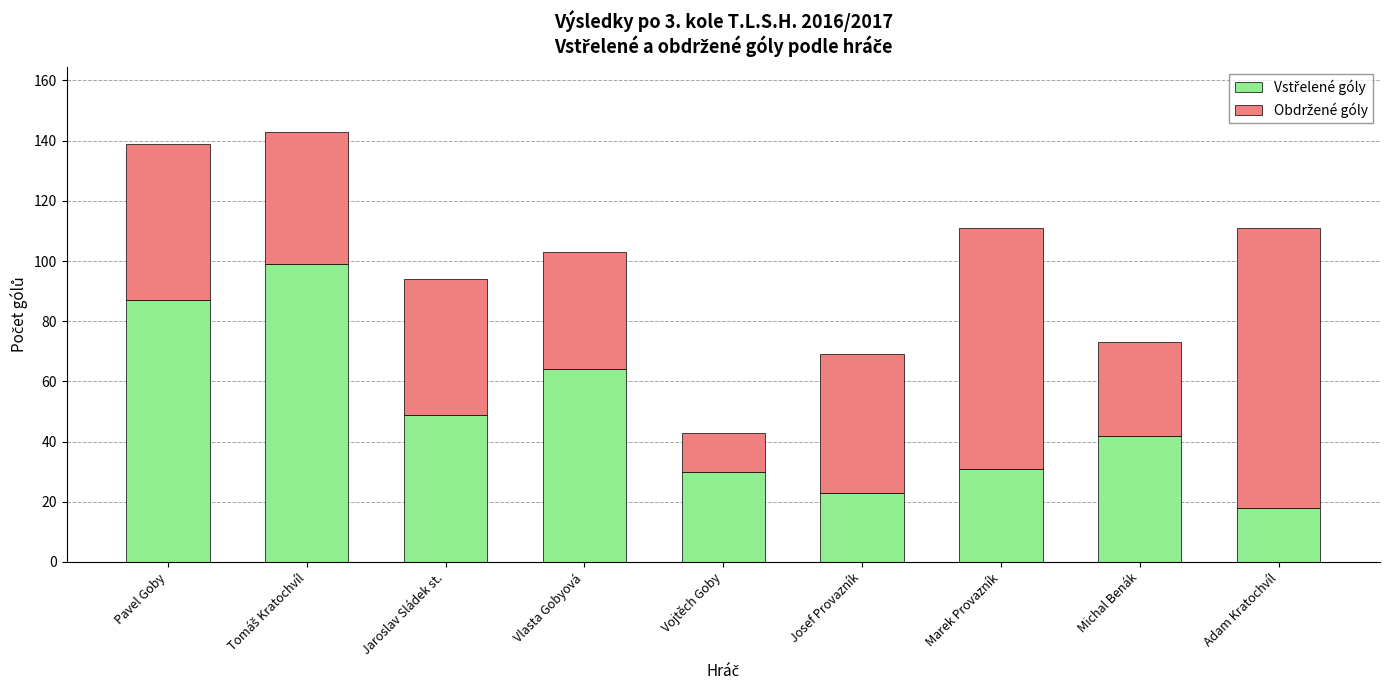

What is the total value across all series at Michal Benák?

73